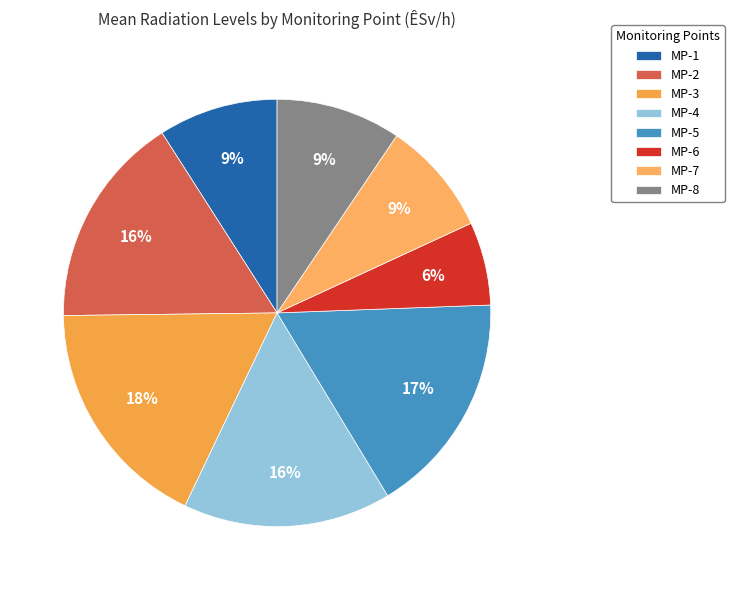

To the nearest percent, what percentage of the pie is MP-1?

9%